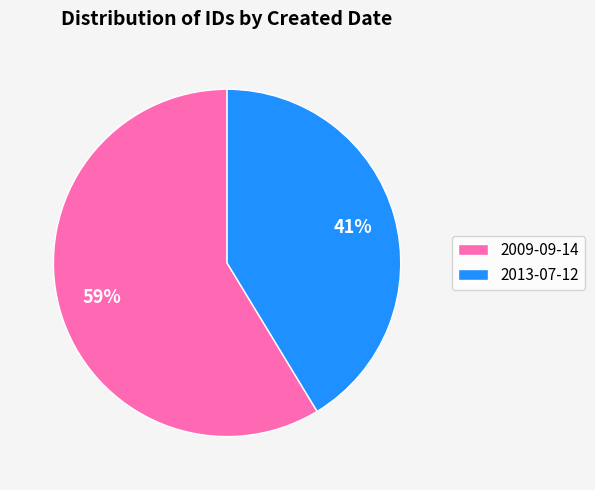

What is the ratio of the value at 2009-09-14 to the value at 2013-07-12?

1.4